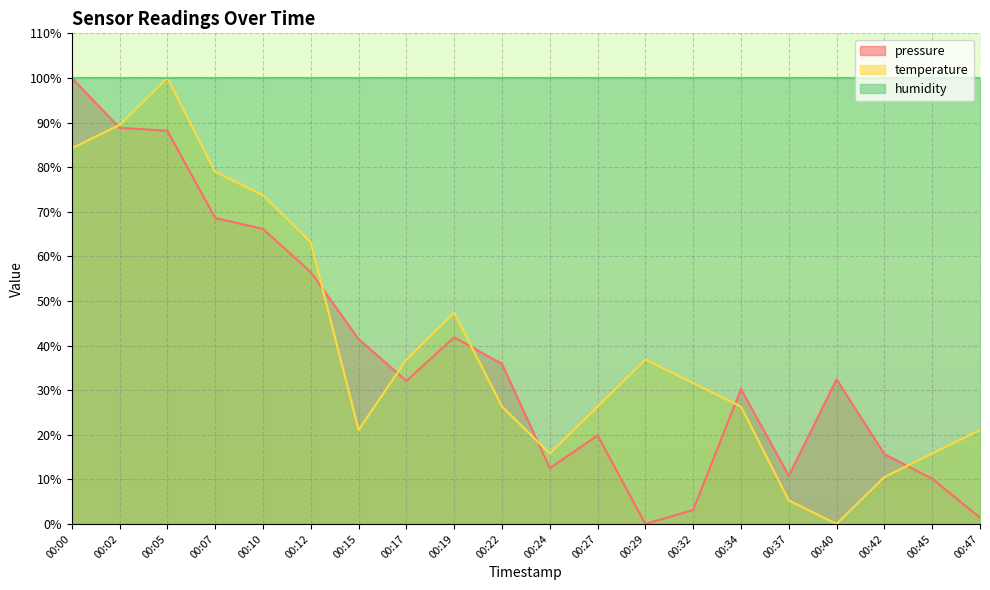

At which label is temperature closest to 49?

00:19